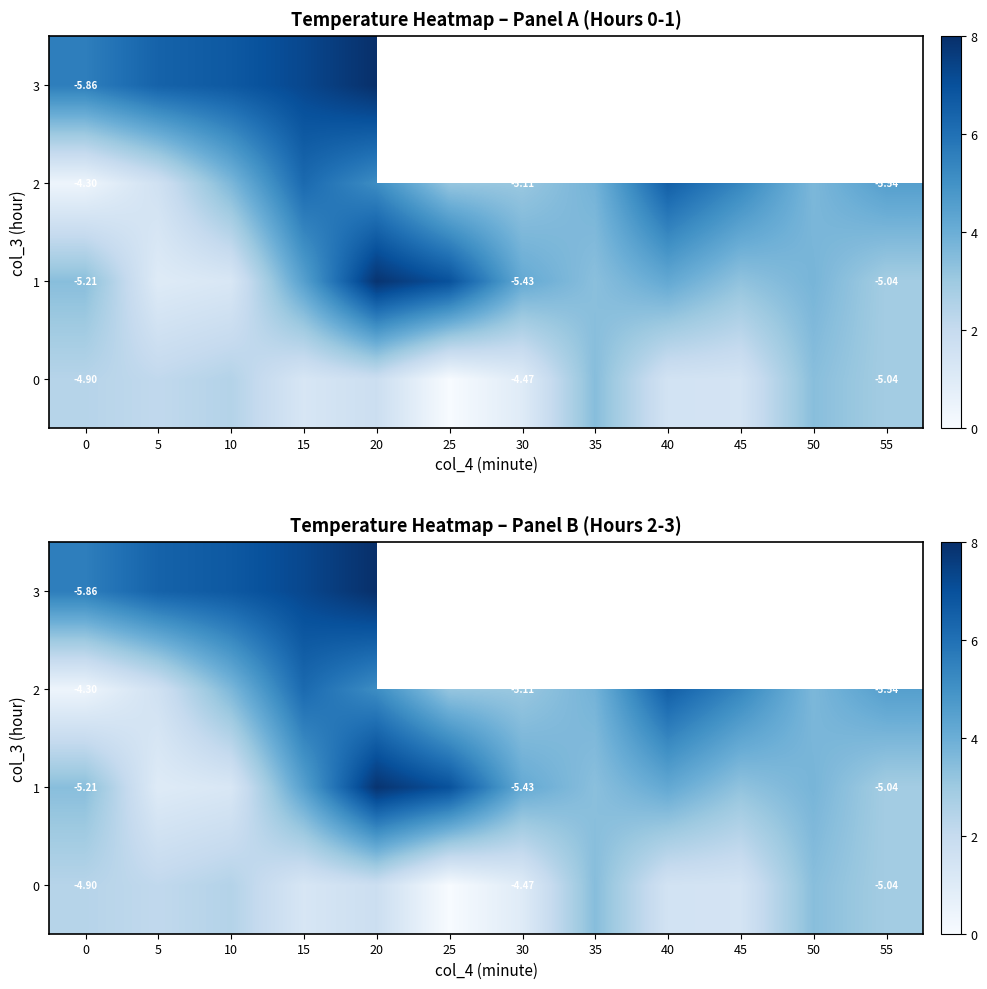

At how many categories does at least one series exceed 0?

12